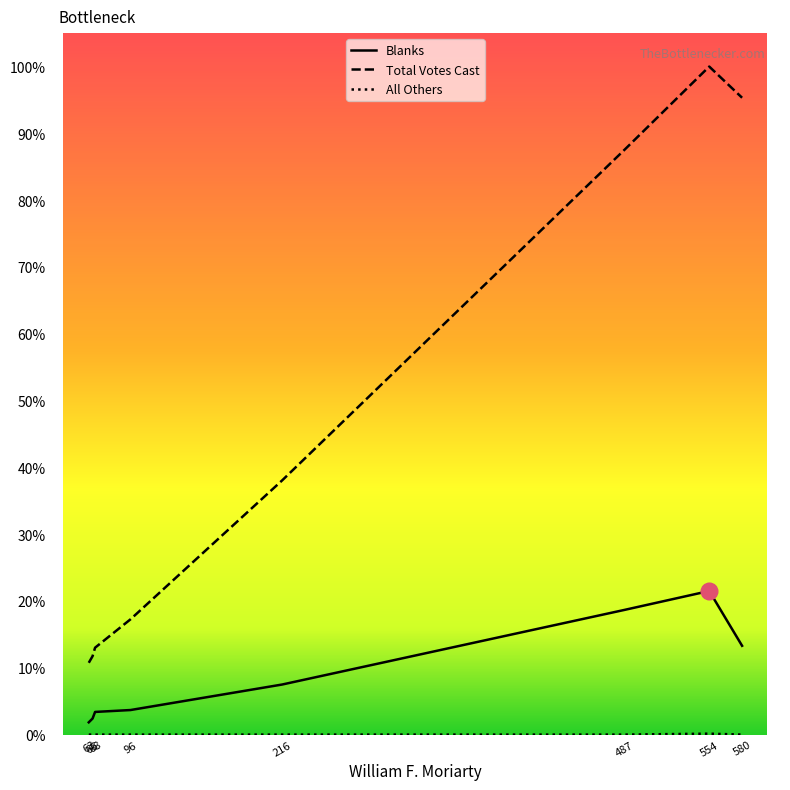

Is this an area chart (filled region under the line)?

No